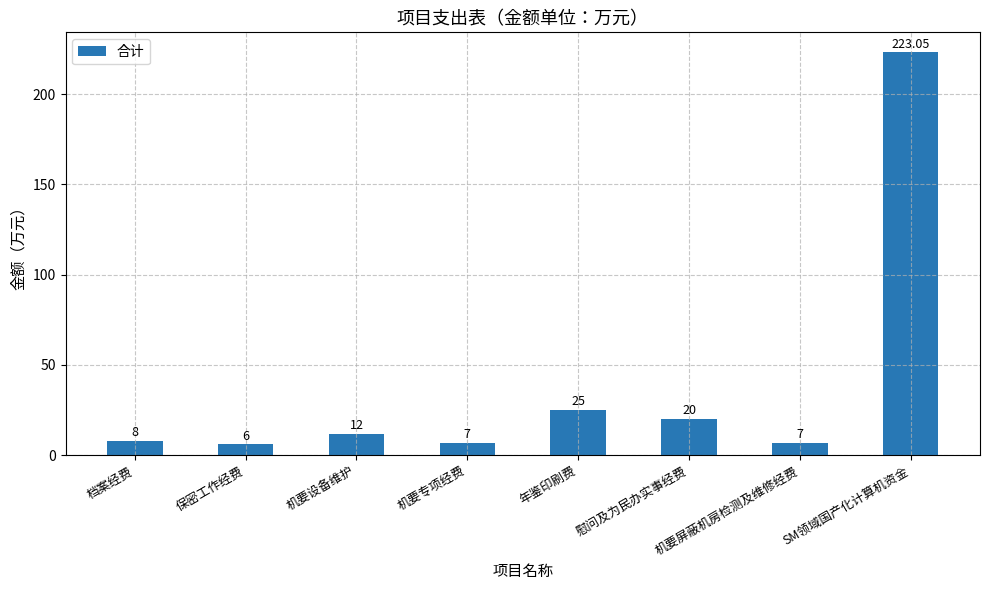

What is the greatest value displayed?

223.1